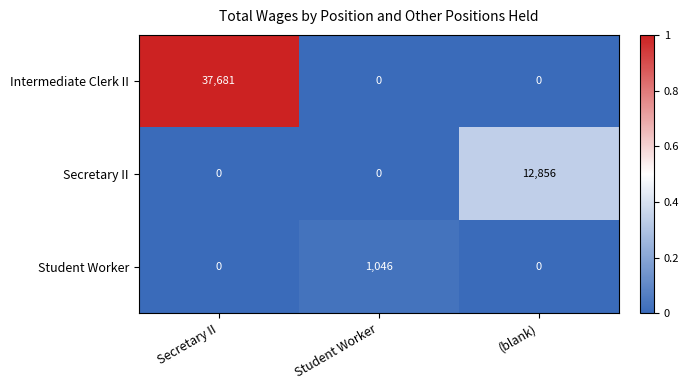

What is the total value across all series at (blank)?

12856